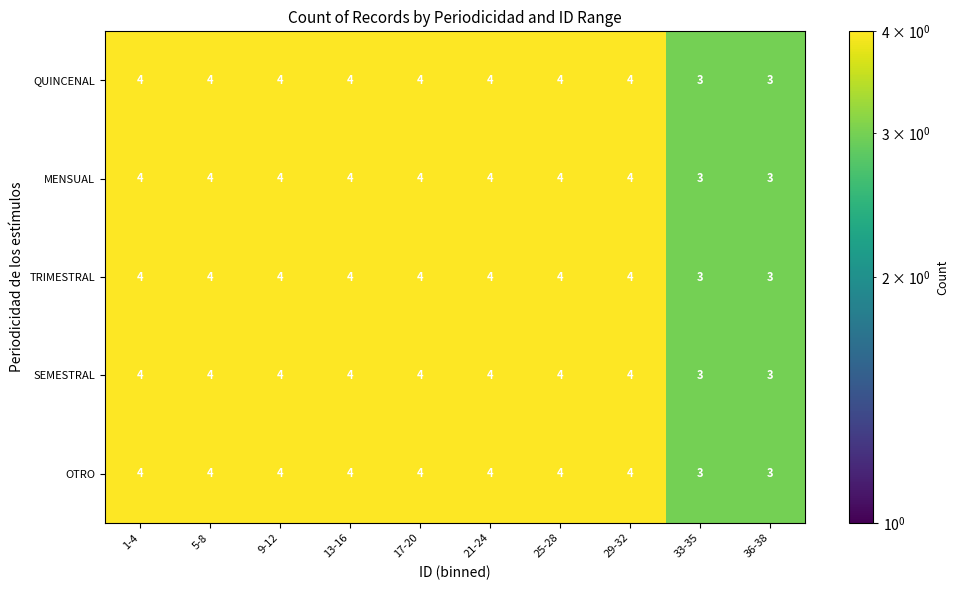

What is the maximum value for TRIMESTRAL?

4